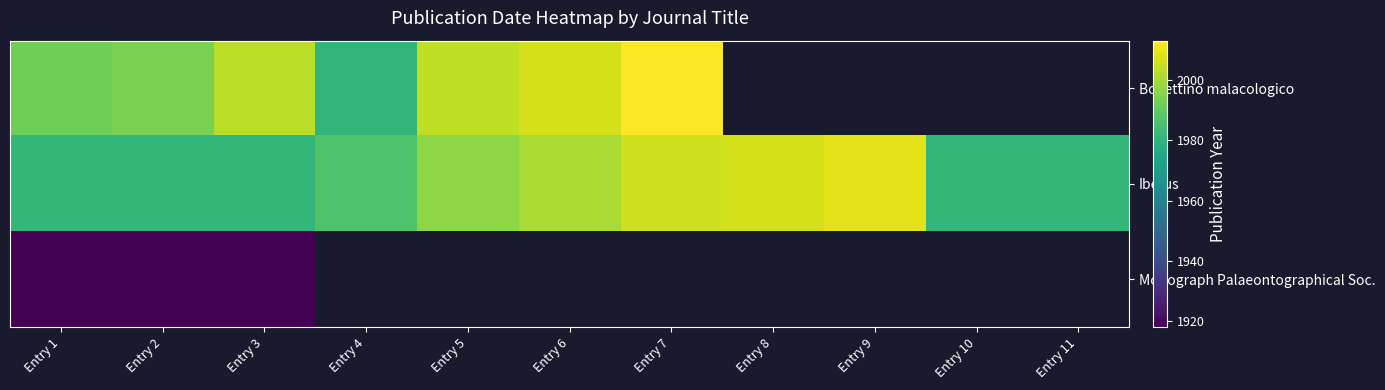

Is the value of Monograph Palaeontographical Soc. at Entry 8 greater than the value of Iberus at Entry 10?

No